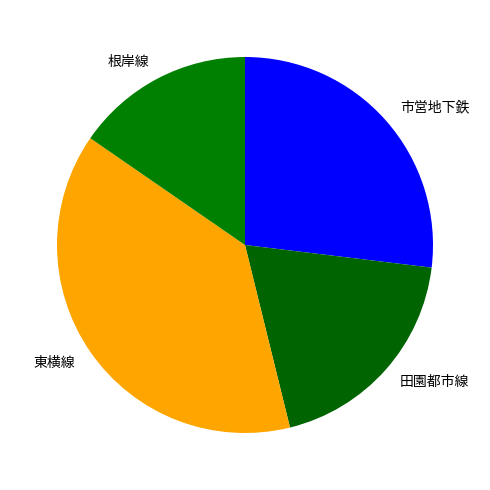

Rank the categories by value from highest to lowest.

東横線, 市営地下鉄, 田園都市線, 根岸線